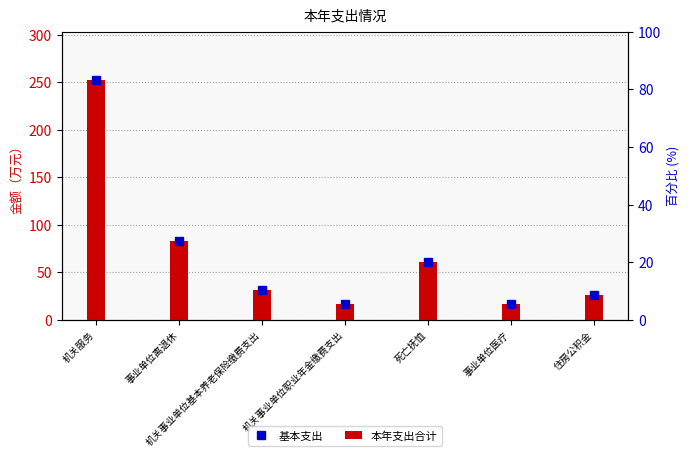

At how many categories does at least one series exceed 244?

1